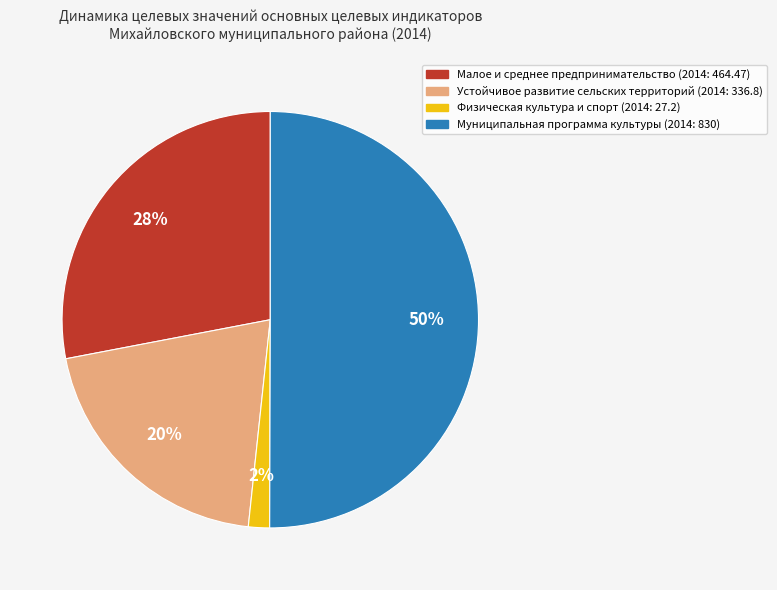

True or false: Физическая культура и спорт (2014: 27.2) accounts for 12% of the total.

False